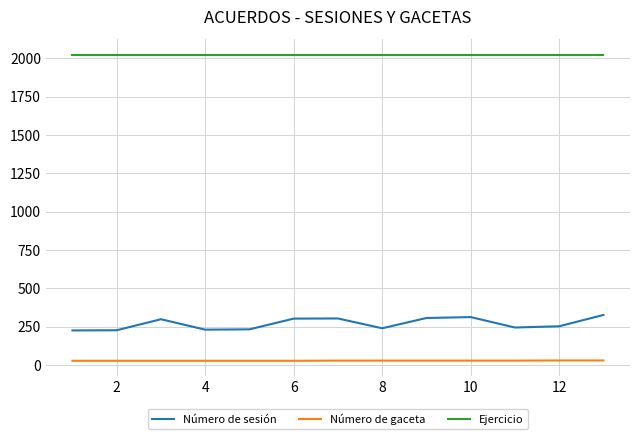

Does the chart have visible grid lines?

Yes